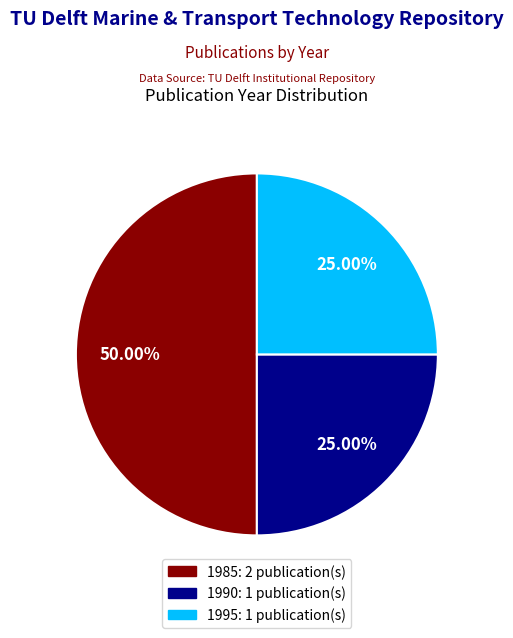

How many slices are in this pie chart?

3